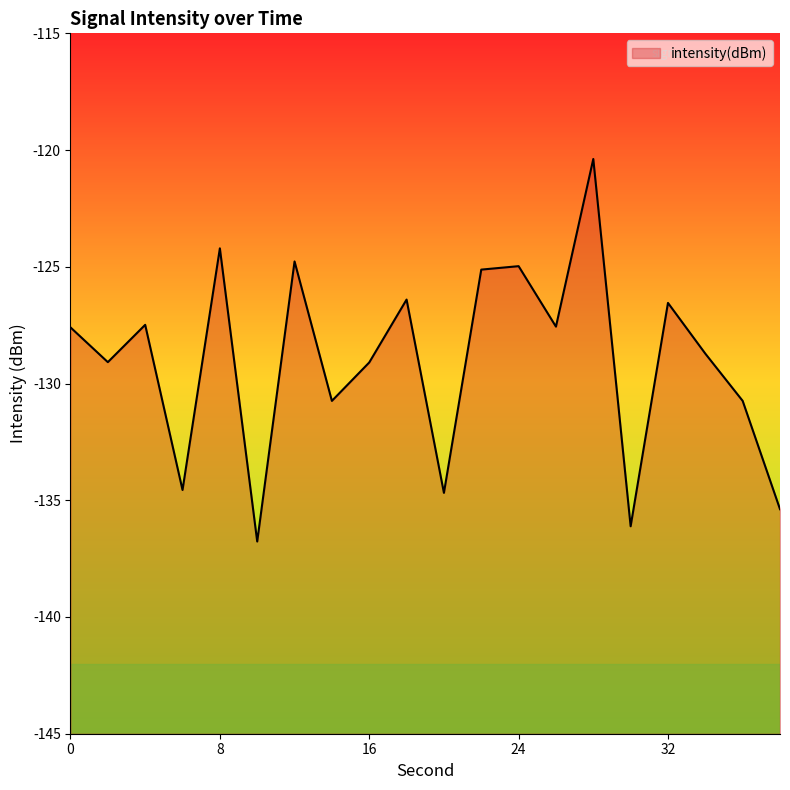

True or false: the data shows -202.5 at 36.

False